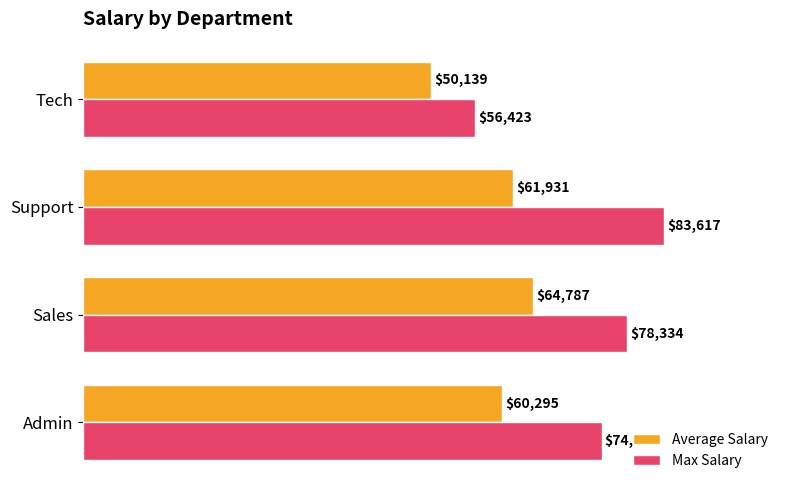

List the series in order of their overall mean, lowest first.

Average Salary, Max Salary